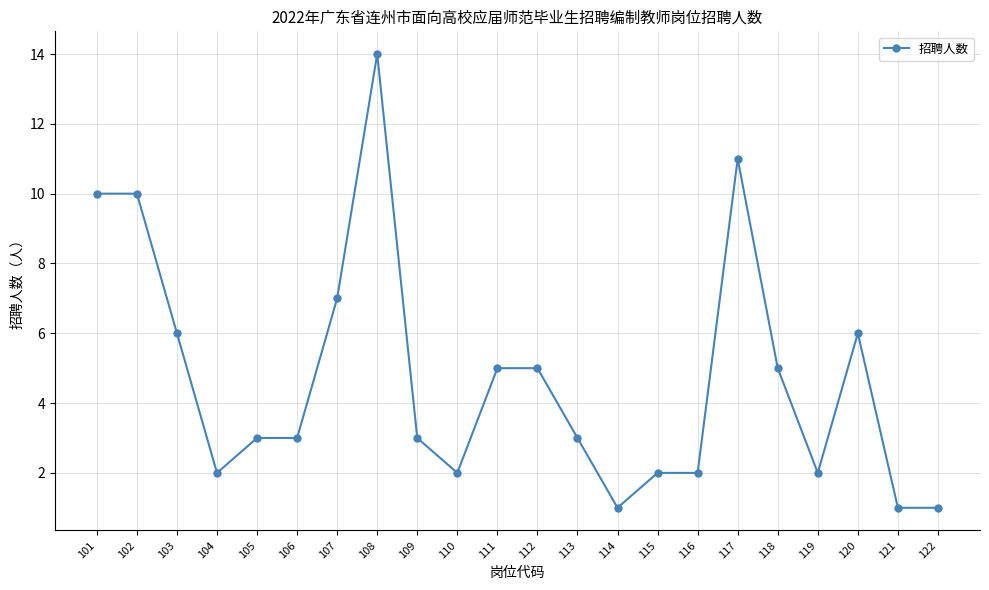

How many distinct data groups are displayed?

1